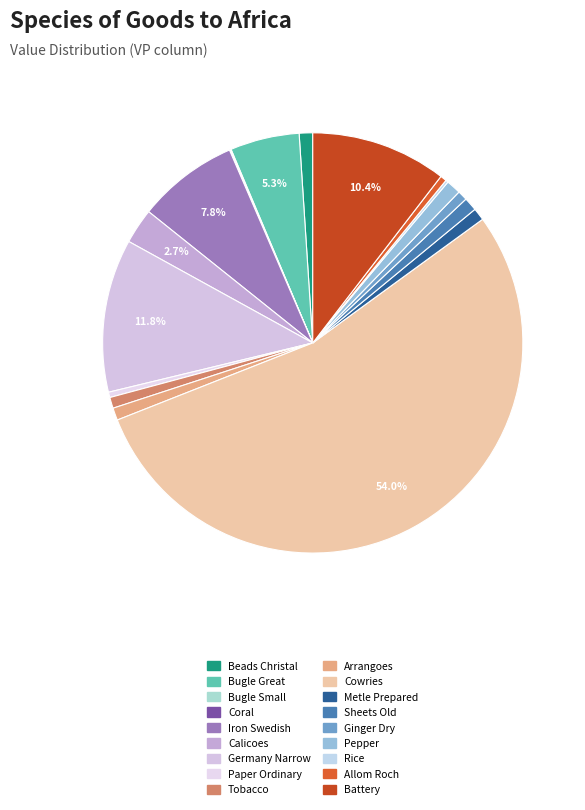

Which slice is the largest?

Cowries